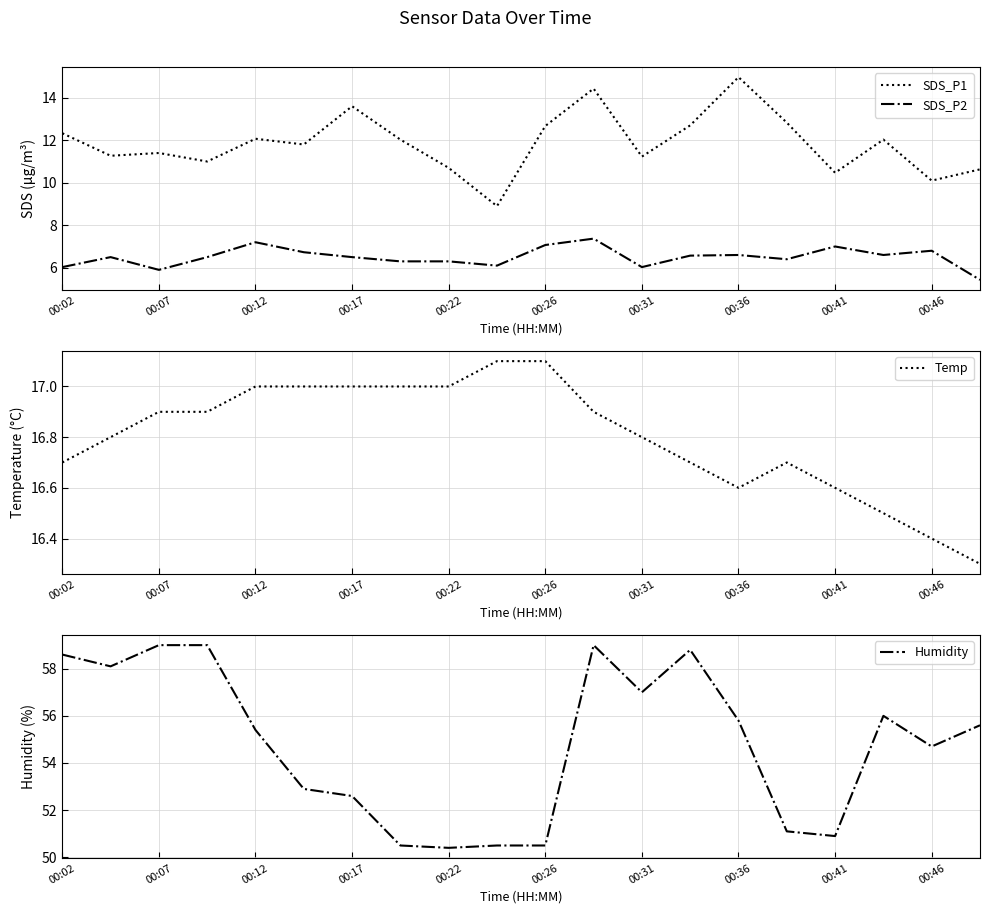

The value of SDS_P1 at 00:36 is 15.0. True or false?

True